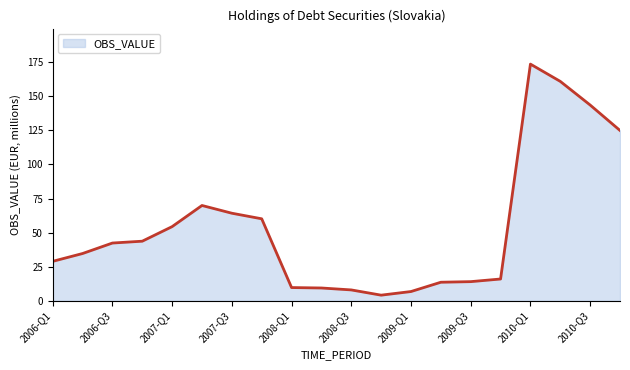

What is the minimum value shown in the chart?

4.1